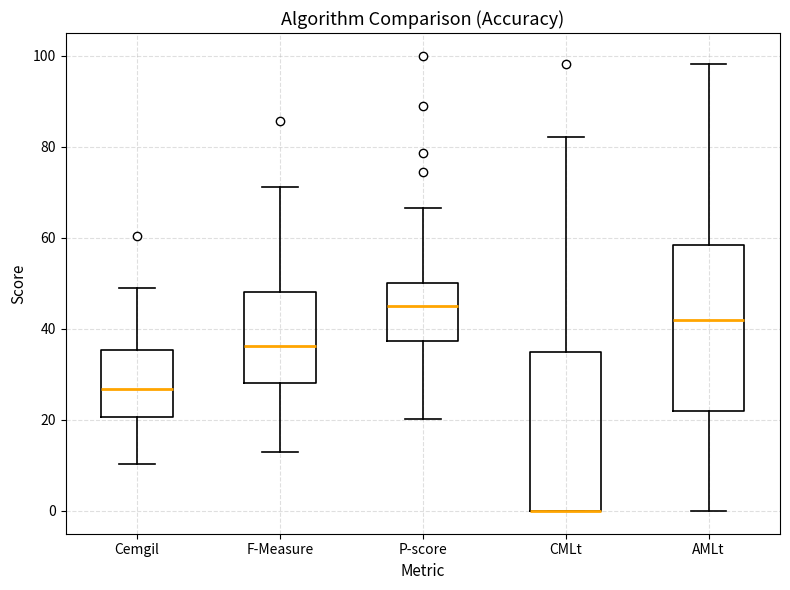

Reading left to right, read every box against the y-axis: the position of its median line, the range the box covers, and the ends of its whiskers. The values are not printed on the chart, so give them approximately, as read against the axis.

Cemgil: median 26, box 20 to 36, whiskers 10 to 48
F-Measure: median 36, box 28 to 48, whiskers 12 to 72
P-score: median 46, box 38 to 50, whiskers 20 to 66
CMLt: median 0 (drawn on the box's lower edge), box 0 to 36, whiskers 0 to 82
AMLt: median 42, box 22 to 58, whiskers 0 to 98